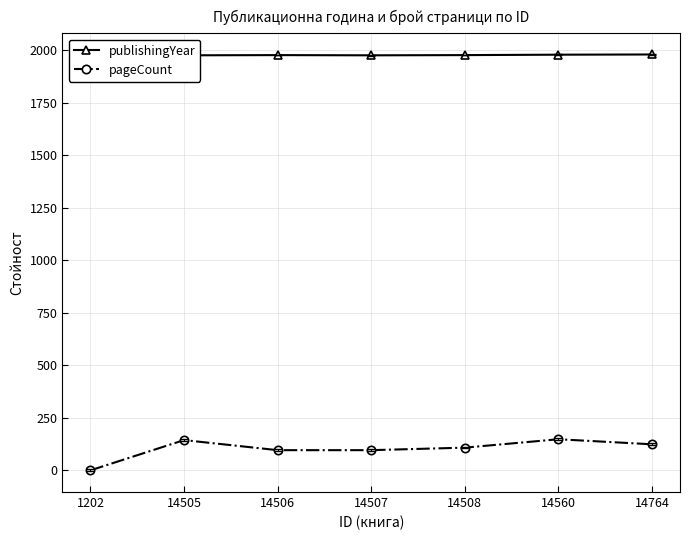

At how many categories does at least one series exceed 94?

7